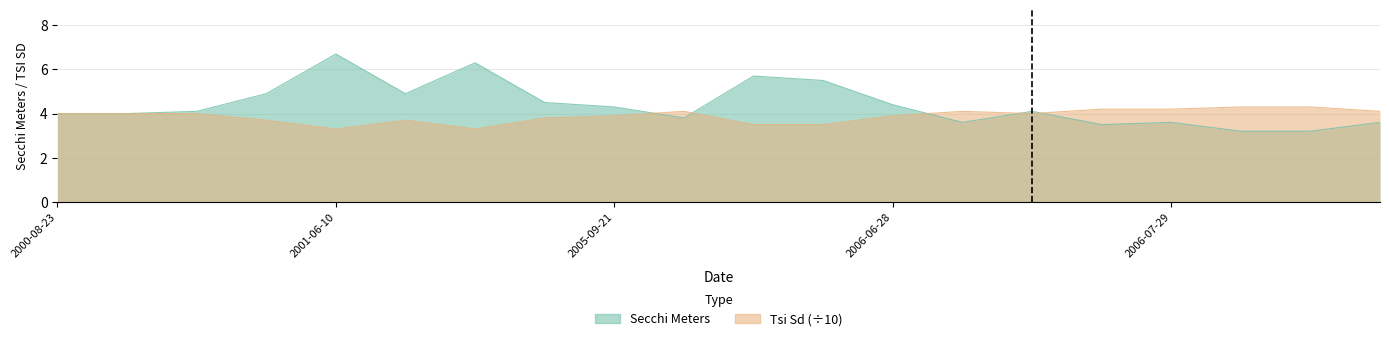

True or false: Secchi Meters and Tsi Sd cross at least once.

True